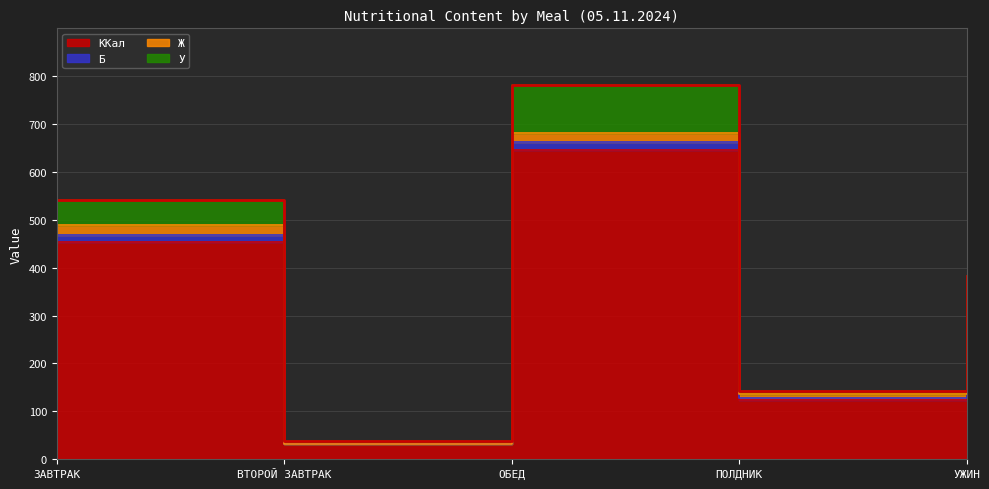

How many values in the ККал series exceed 313?

3